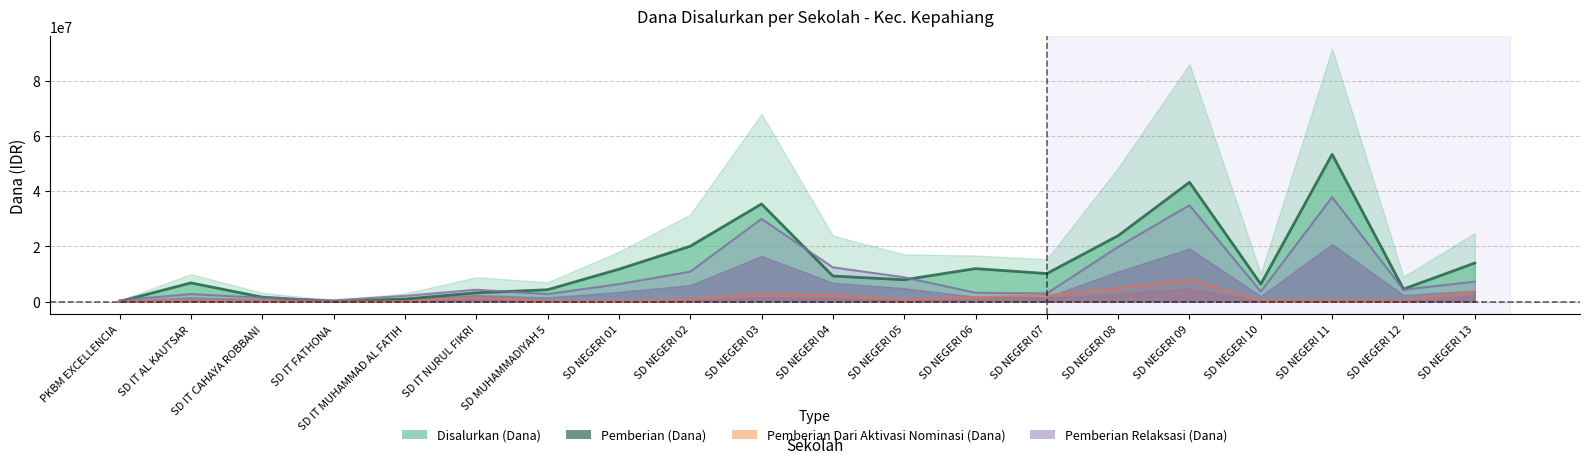

Between SD NEGERI 02 and SD NEGERI 09, which series saw the biggest shift?

Pemberian Relaksasi (Dana)